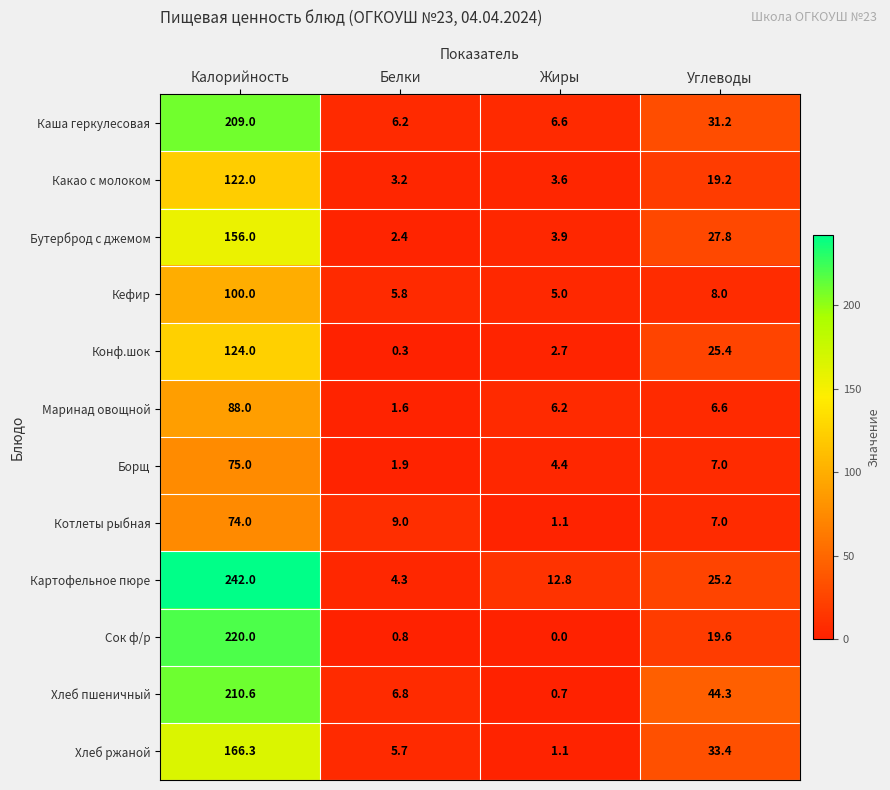

What is the maximum value for Борщ?

75.0